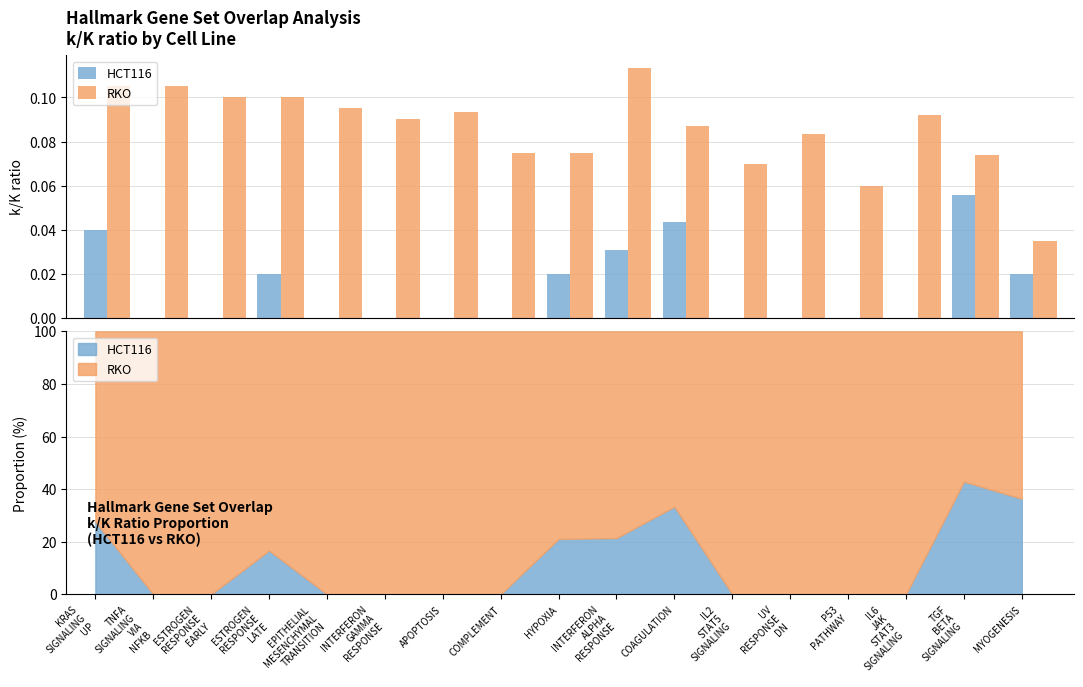

Between ESTROGEN
RESPONSE
EARLY and TGF
BETA
SIGNALING, which series saw the biggest shift?

HCT116